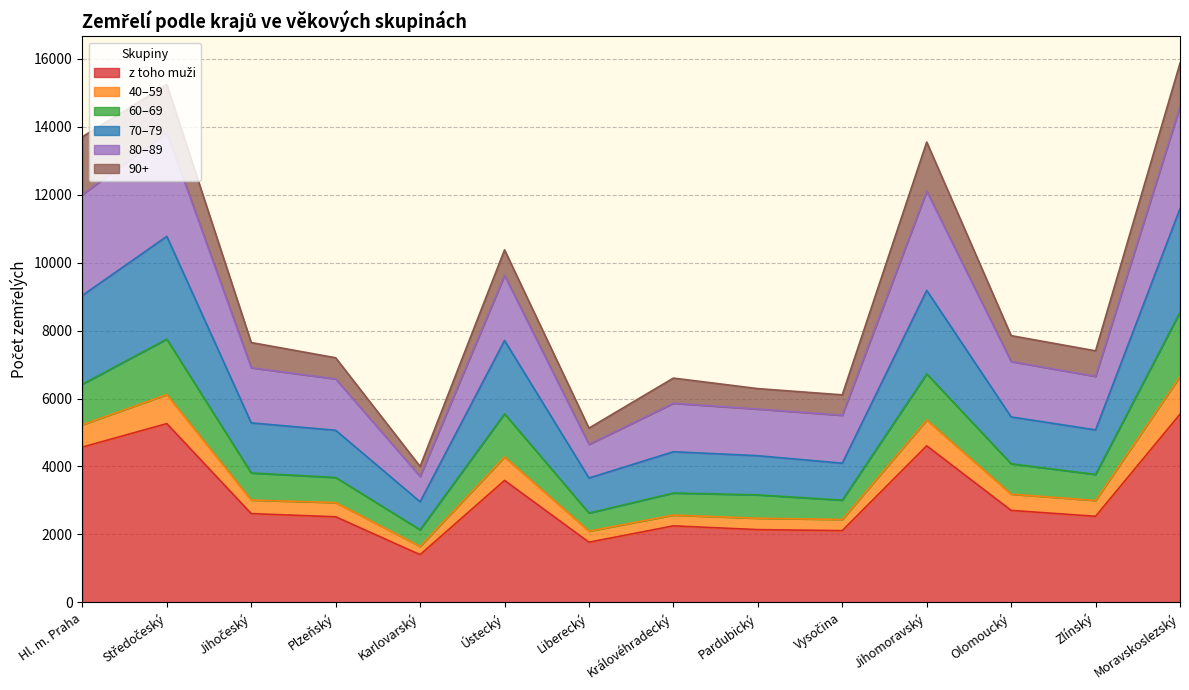

True or false: 70–79 and 60–69 cross at least once.

False